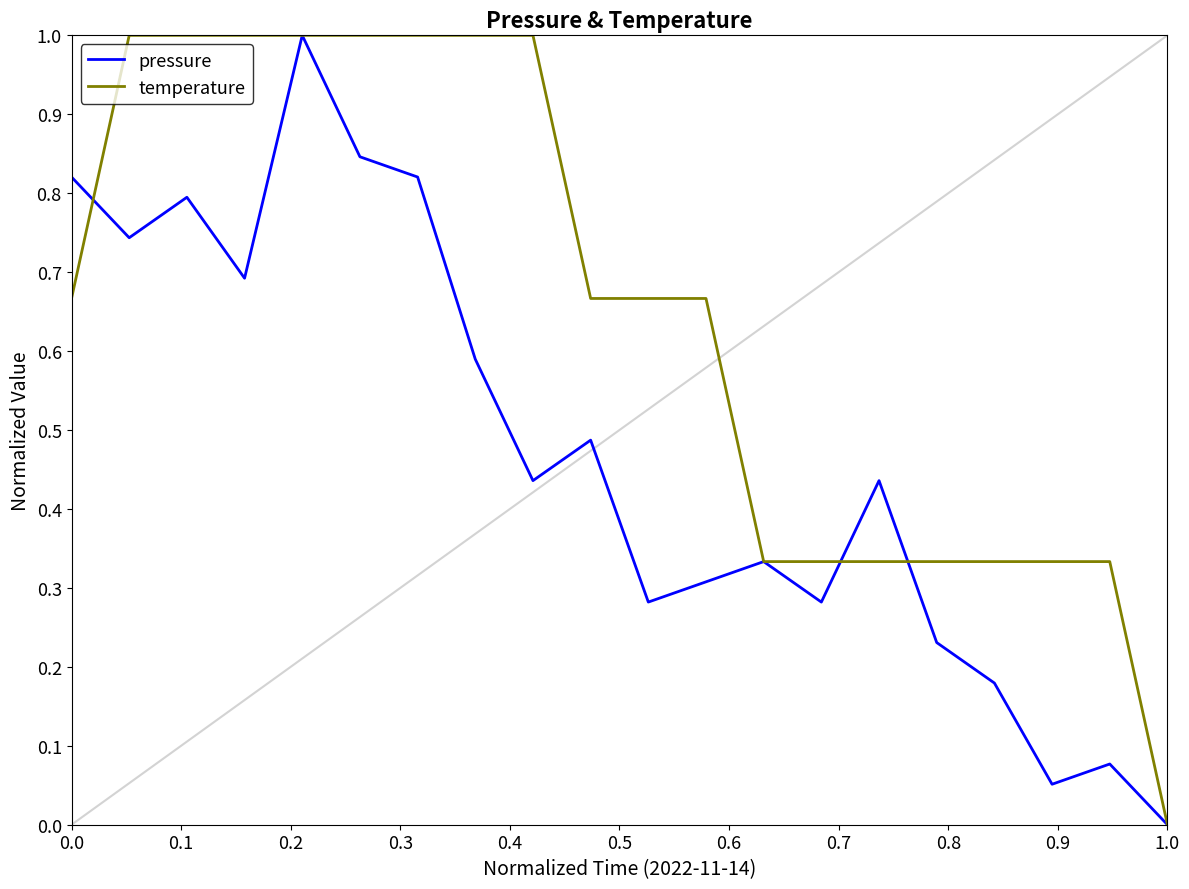

What is the highest value of the temperature series?

1.0